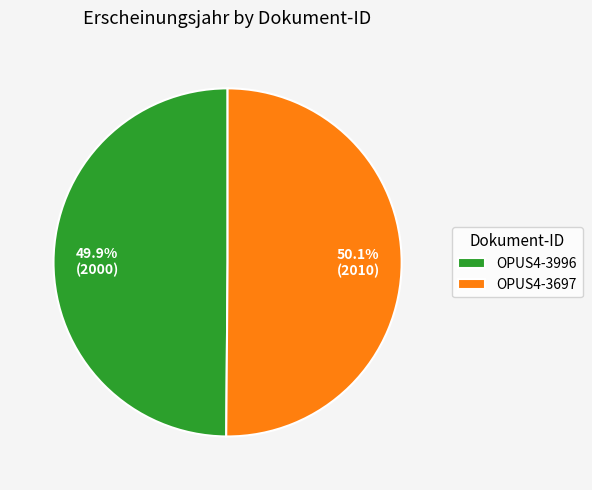

What is the ratio of the value at OPUS4-3697 to the value at OPUS4-3996?

1.0